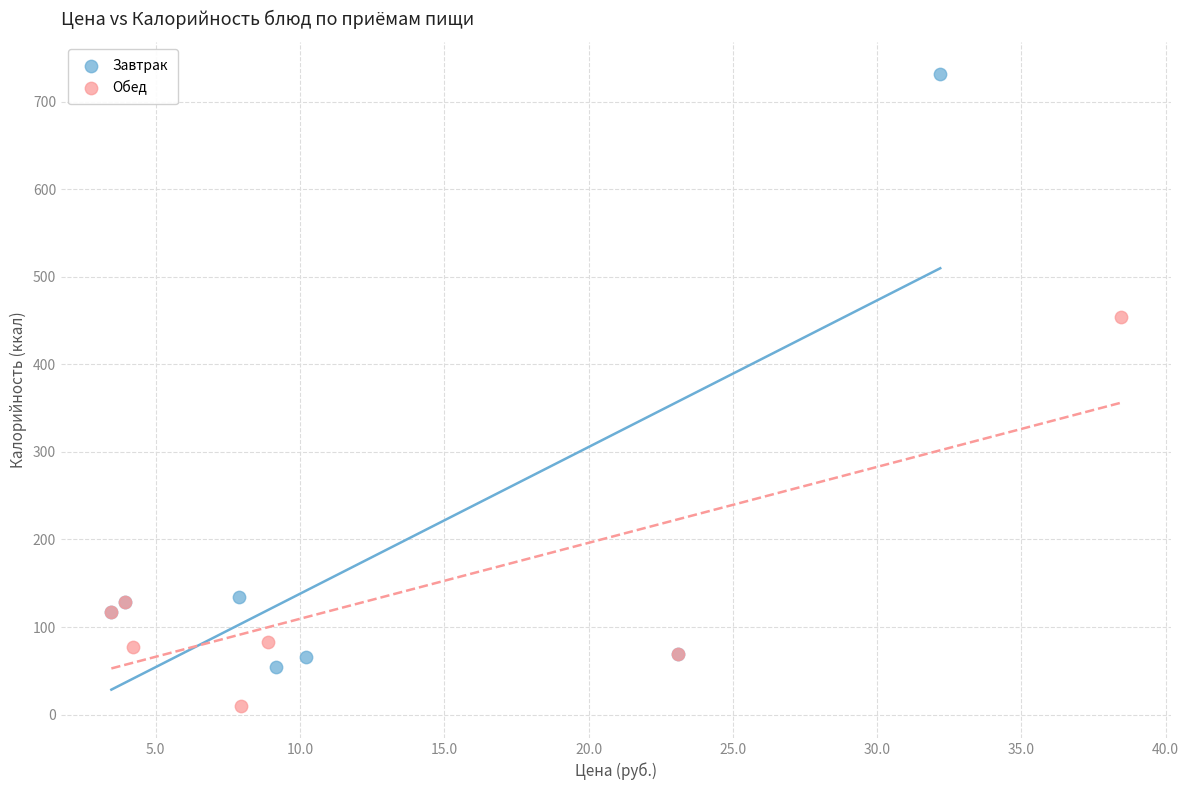

What are all the series names shown in the legend?

Завтрак, Обед